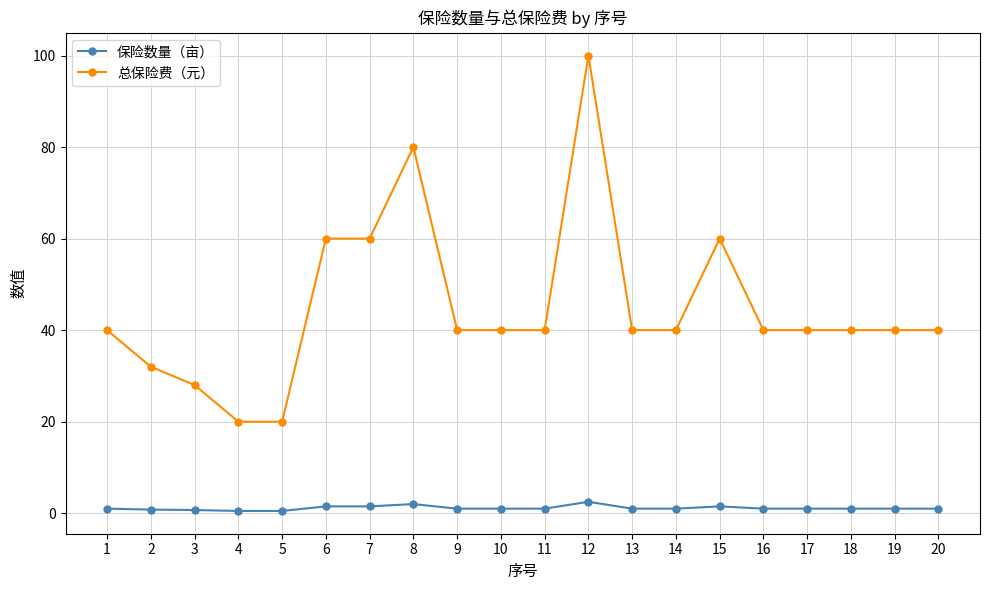

What is the sum of the 总保险费（元） values at 13 and 1?

80.0